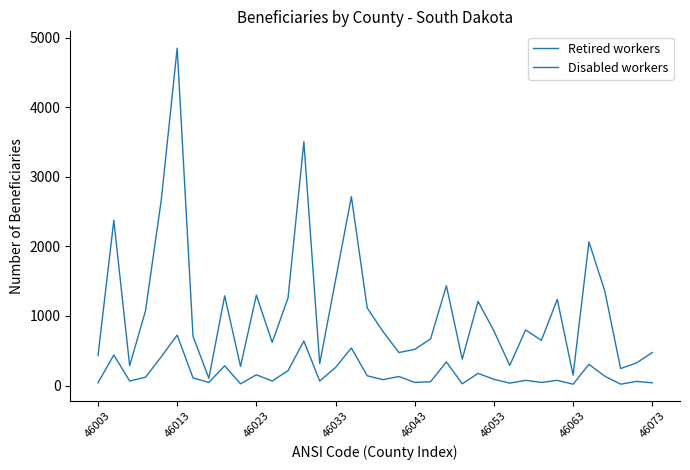

What is the sum of all Retired workers values?

40265